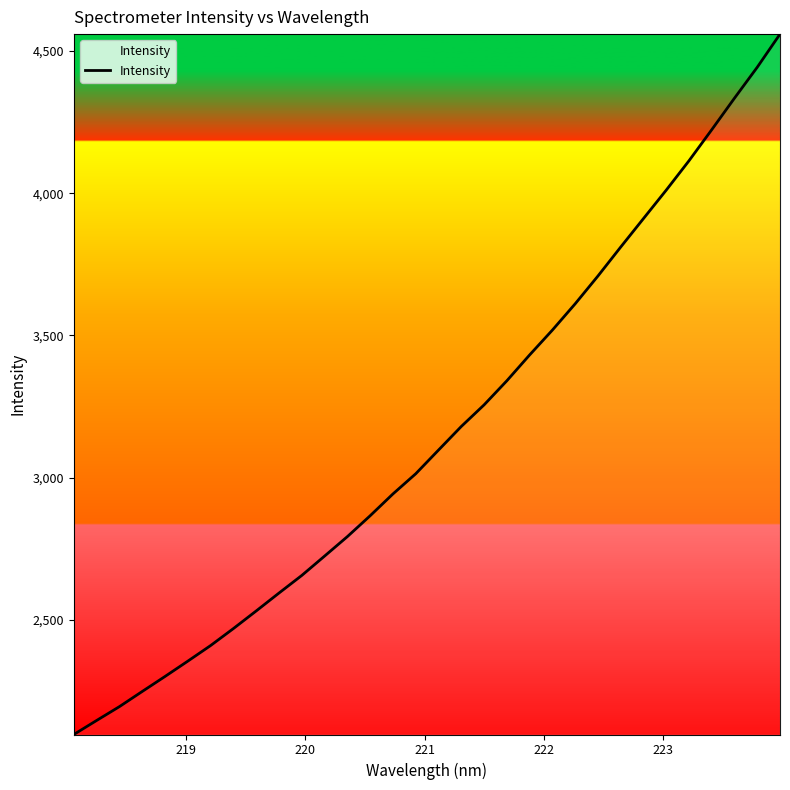

True or false: there are more than 2 points higher than both neighbors.

False